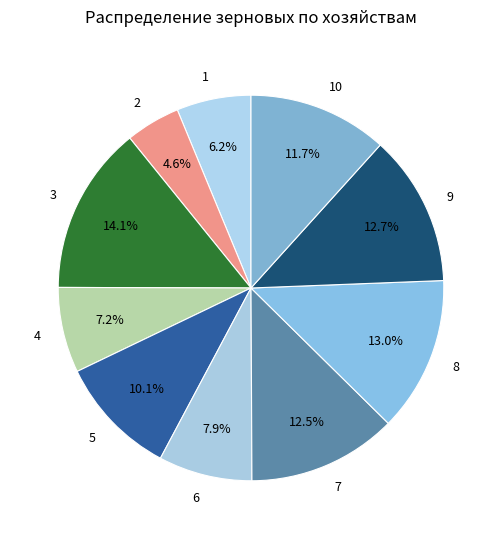

What is the ratio of the value at 8 to the value at 2?

2.8